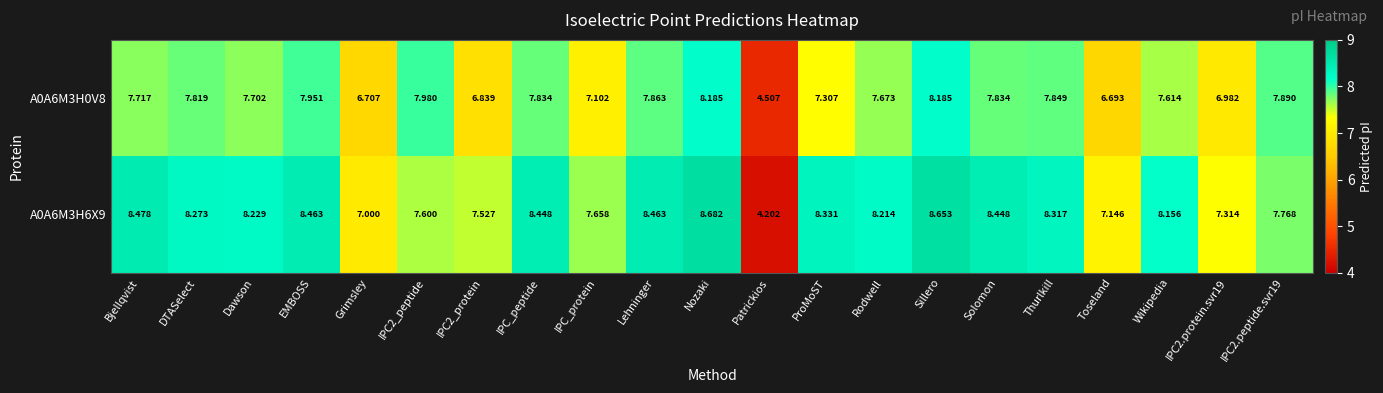

Rank the series by their maximum value, from lowest to highest.

A0A6M3H0V8, A0A6M3H6X9